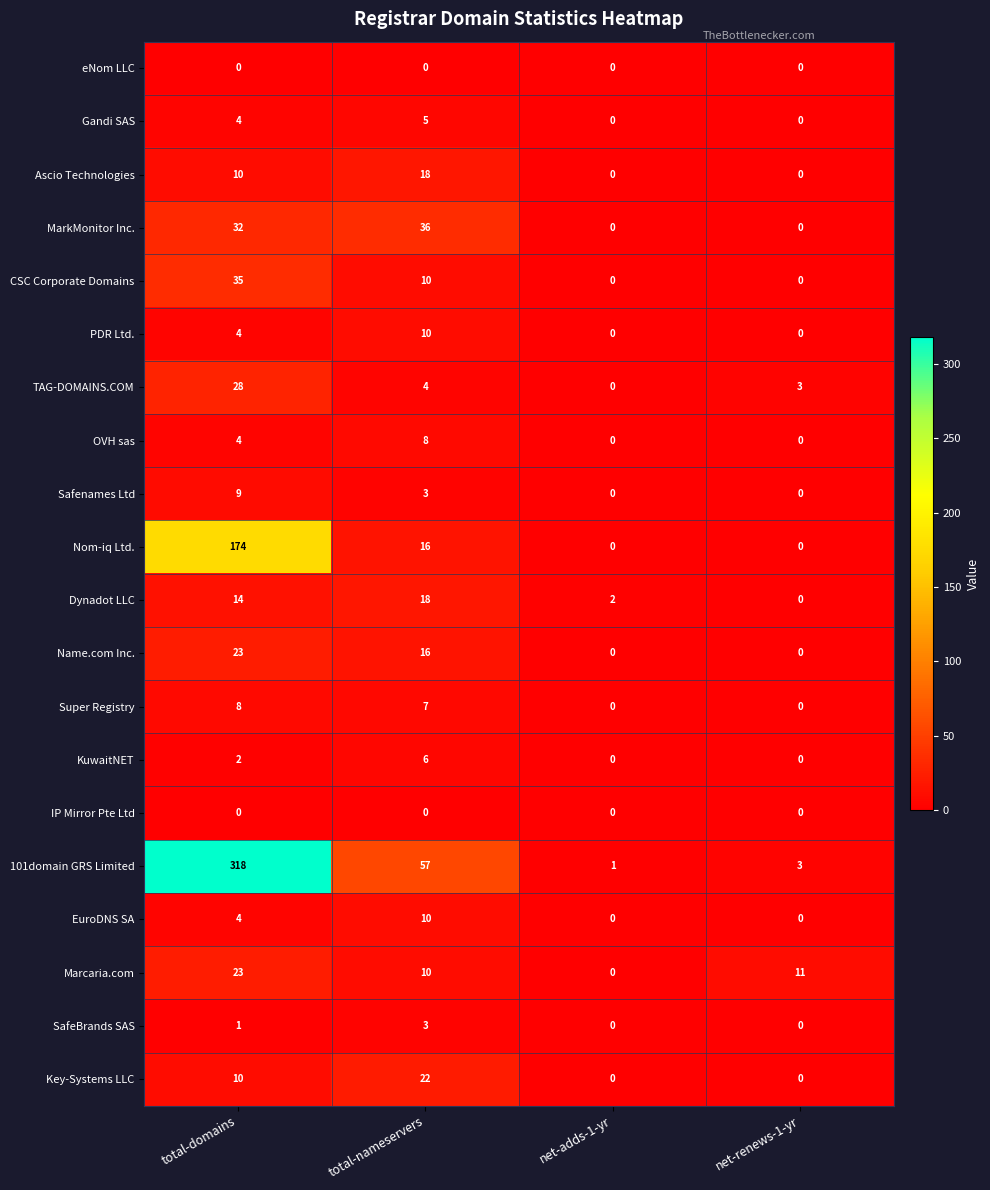

What is the sum of the Safenames Ltd values at net-renews-1-yr and total-nameservers?

3